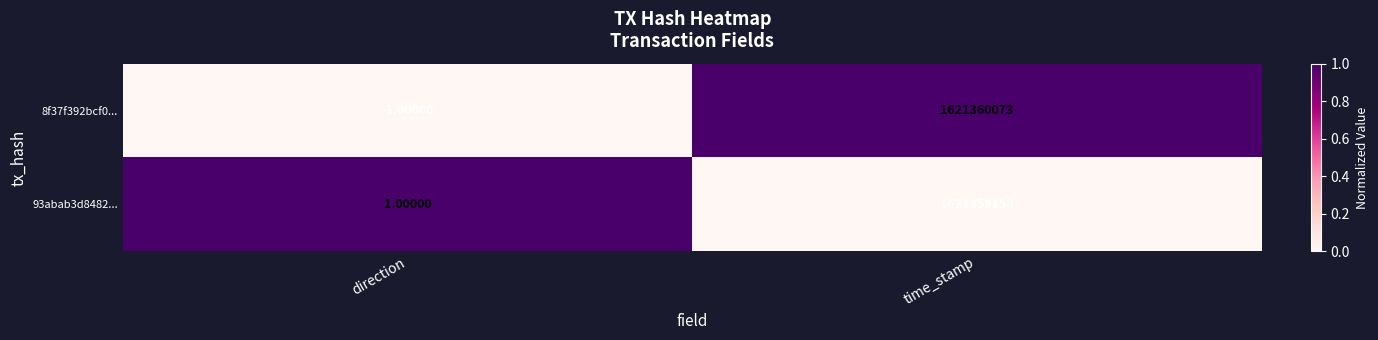

Which series has the largest total across all categories?

8f37f392bcf0...